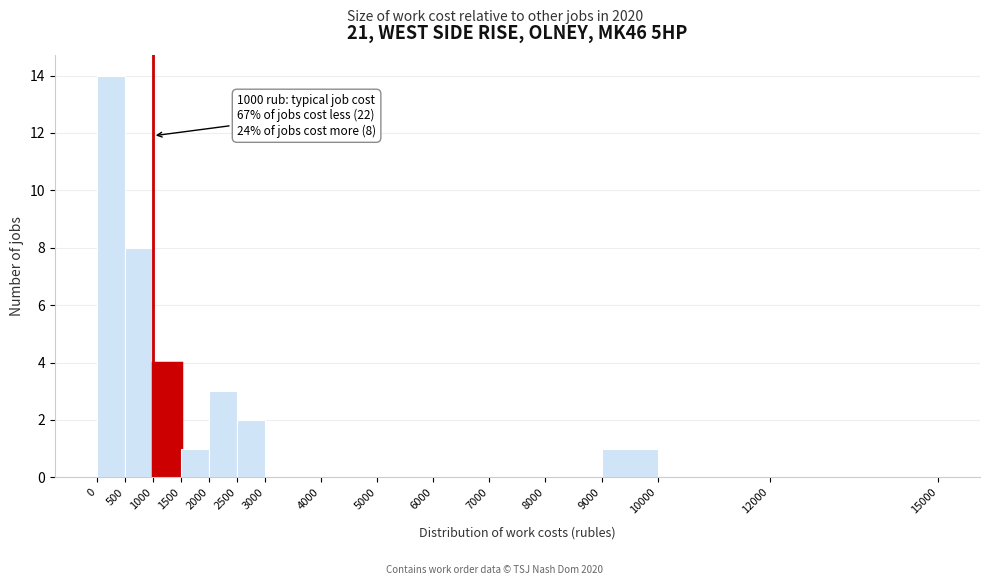

Over which range of the x-axis is the bar tallest?

0 to 500